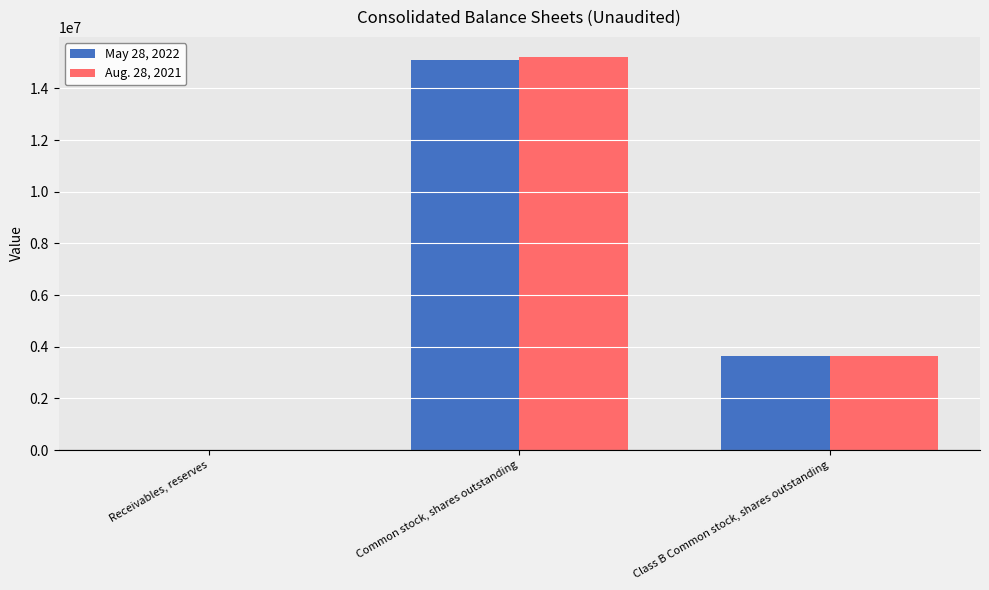

True or false: May 28, 2022 has a value of 6967194 at Common stock, shares outstanding.

False